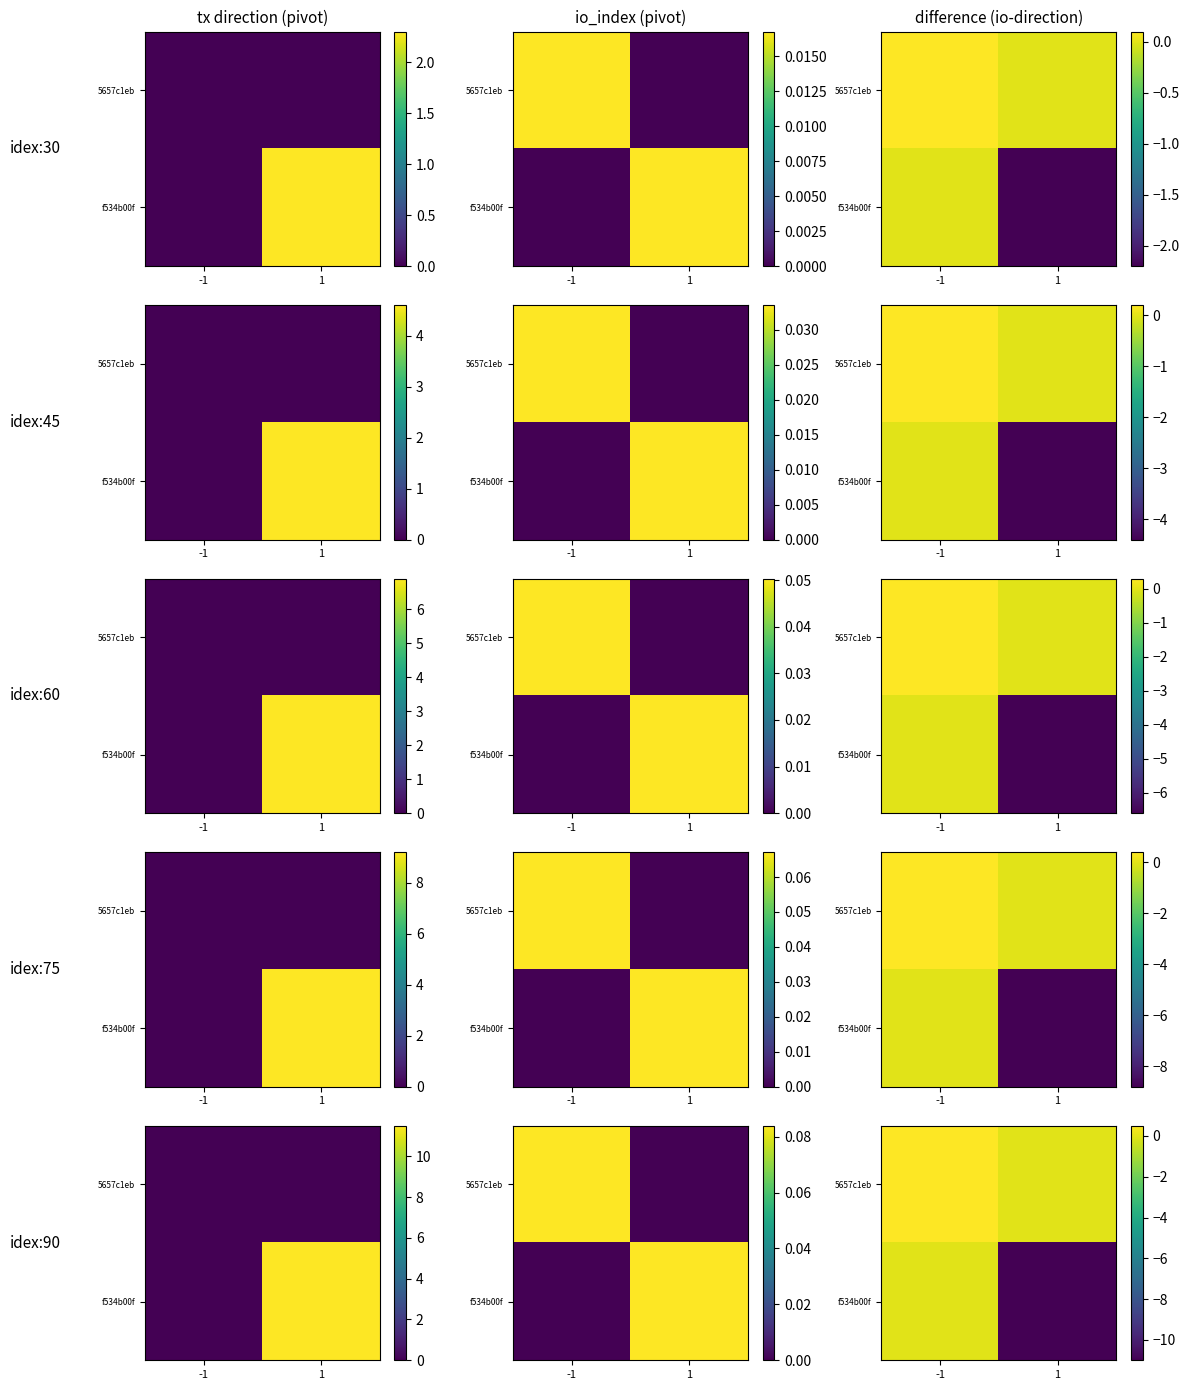

Where is f534b00f nearest to the value -5?

-1